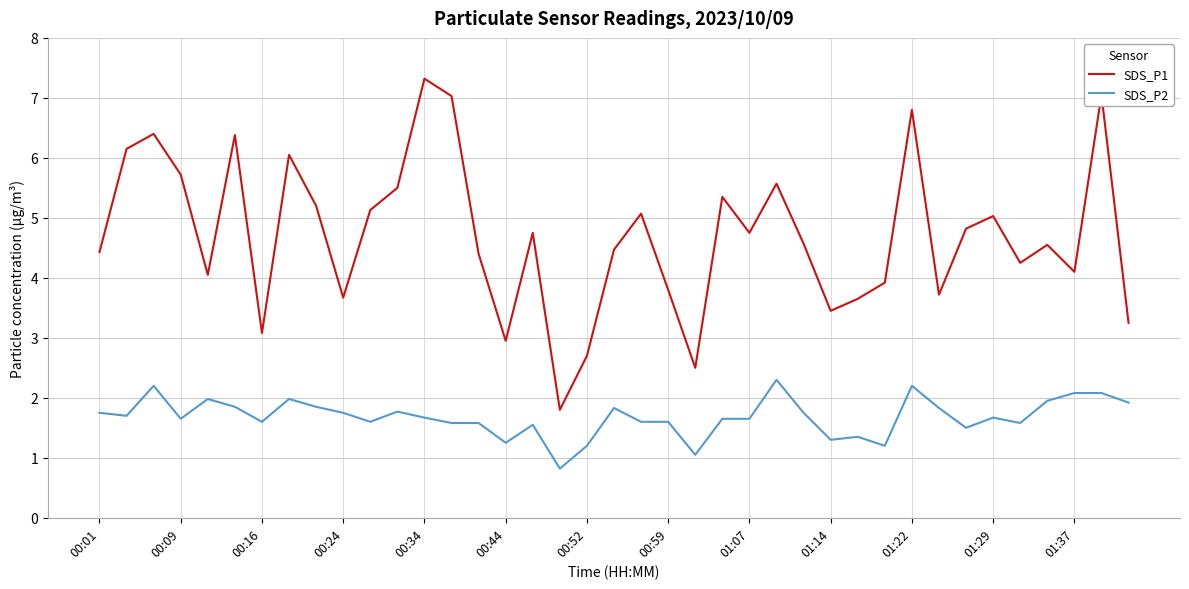

True or false: SDS_P1 and SDS_P2 cross at least once.

False